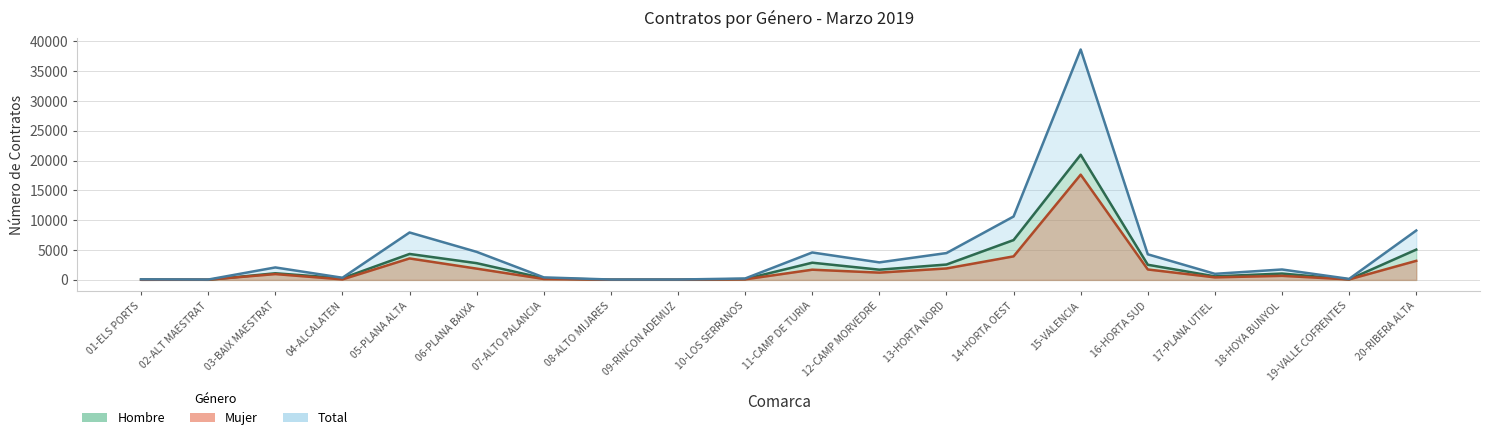

How many data points does each series have?

20